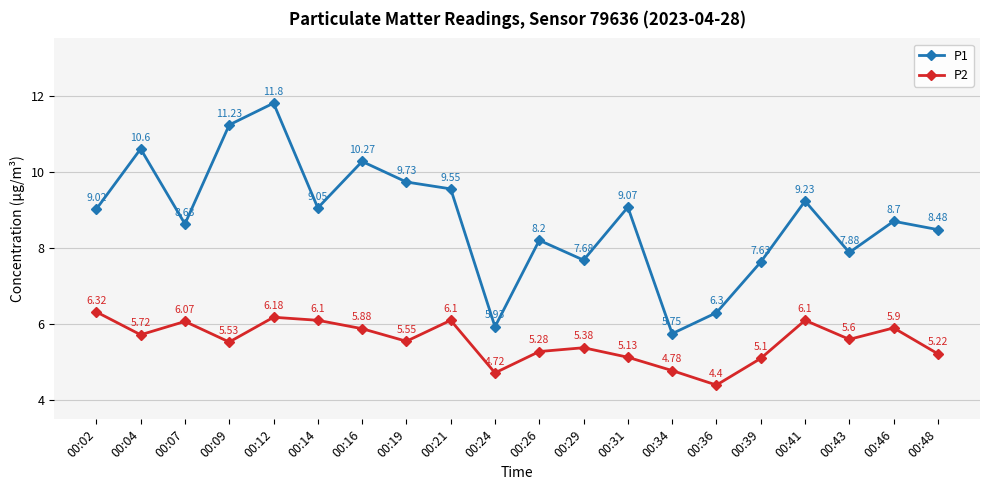

What is the value of the P2 point at the 10th from the left?

4.7